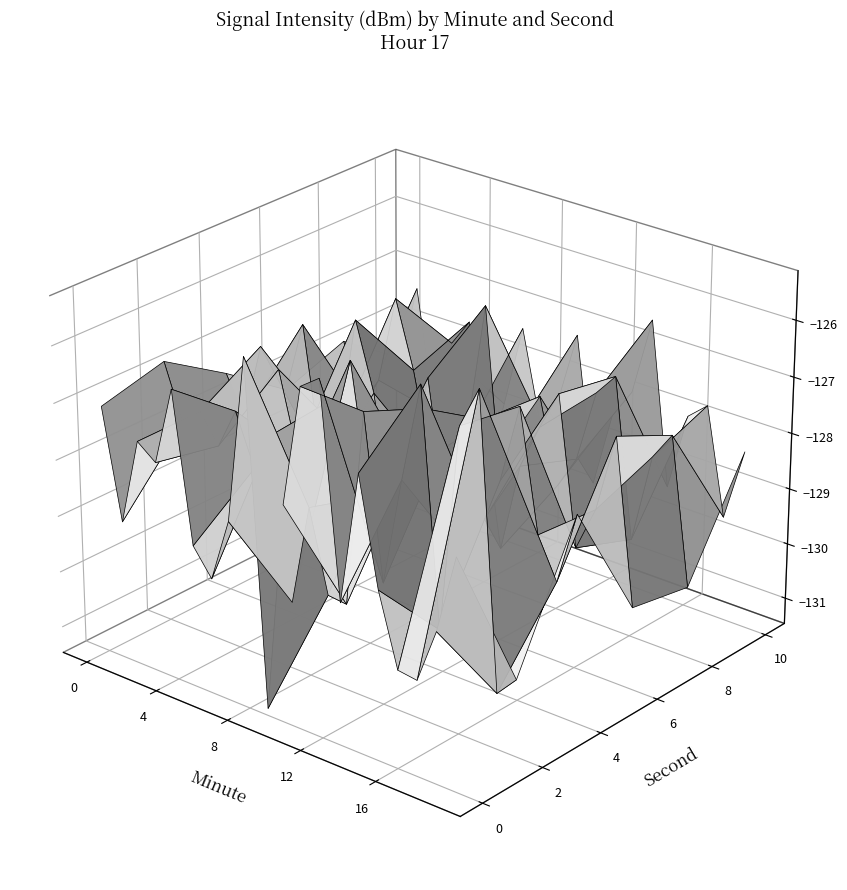

Reading left to right, list all the values displayed in this chart.

0: 0=-127.1	1=-129.0	2=-127.5	3=-127.7	4=-126.3	5=-128.9	6=-129.4	7=-128.3	8=-125.3	9=-131.3	10=-127.6	11=-125.5	12=-125.3	13=-129.0	14=-126.6	15=-128.5	16=-129.7	17=-129.8	18=-128.8	19=-127.4
2: 0=-126.8	1=-127.8	2=-127.5	3=-128.0	4=-127.2	5=-128.1	6=-127.4	7=-130.3	8=-128.5	9=-129.9	10=-129.9	11=-126.4	12=-129.3	13=-127.4	14=-125.6	15=-129.7	16=-126.1	17=-125.4	18=-130.5	19=-130.1
4: 0=-127.5	1=-128.2	2=-126.8	3=-127.1	4=-128.5	5=-129.0	6=-127.3	7=-126.5	8=-128.8	9=-127.9	10=-128.1	11=-126.9	12=-127.4	13=-129.2	14=-128.6	15=-127.7	16=-126.3	17=-128.4	18=-129.1	19=-127.8
6: 0=-128.3	1=-127.0	2=-129.4	3=-128.7	4=-126.6	5=-127.8	6=-130.1	7=-128.9	8=-127.2	9=-129.5	10=-128.0	11=-127.6	12=-129.8	13=-128.2	14=-127.4	15=-126.7	16=-129.3	17=-128.5	18=-127.1	19=-130.0
8: 0=-127.9	1=-129.1	2=-128.4	3=-126.8	4=-128.0	5=-129.6	6=-127.5	7=-128.8	8=-126.4	9=-129.9	10=-128.3	11=-127.7	12=-129.2	13=-128.6	14=-127.3	15=-126.9	16=-129.7	17=-128.1	18=-127.6	19=-130.2
10: 0=-128.7	1=-127.3	2=-129.5	3=-128.1	4=-127.6	5=-130.3	6=-128.9	7=-127.4	8=-129.0	9=-128.5	10=-127.2	11=-129.8	12=-128.4	13=-127.9	14=-126.5	15=-129.4	16=-128.0	17=-127.7	18=-129.6	19=-128.3